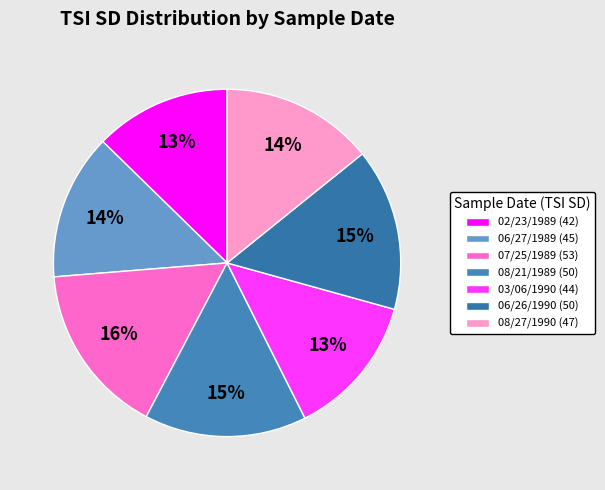

To the nearest percent, what is the difference between the 07/25/1989 and 02/23/1989 slice percentages?

3%